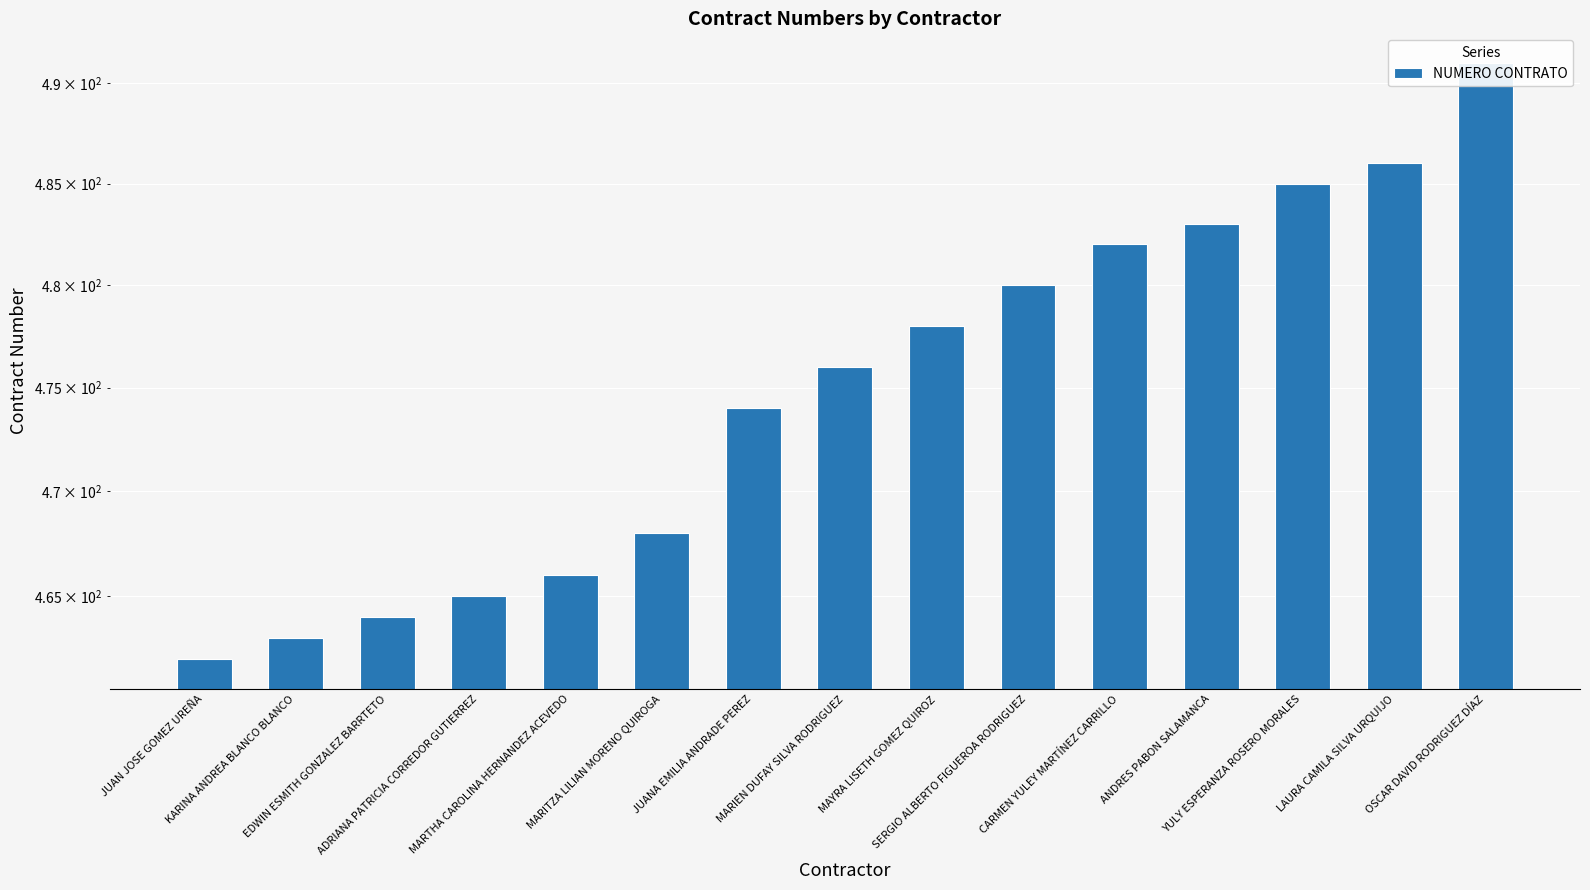

Rank the categories by value from highest to lowest.

OSCAR DAVID RODRIGUEZ DÍAZ, LAURA CAMILA SILVA URQUIJO, YULY ESPERANZA ROSERO MORALES, ANDRES PABON SALAMANCA, CARMEN YULEY MARTÍNEZ CARRILLO, SERGIO ALBERTO FIGUEROA RODRIGUEZ, MAYRA LISETH GOMEZ QUIROZ, MARIEN DUFAY SILVA RODRIGUEZ, JUANA EMILIA ANDRADE PEREZ, MARITZA LILIAN MORENO QUIROGA, MARTHA CAROLINA HERNANDEZ ACEVEDO, ADRIANA PATRICIA CORREDOR GUTIERREZ, EDWIN ESMITH GONZALEZ BARRTETO, KARINA ANDREA BLANCO BLANCO, JUAN JOSE GOMEZ UREÑA